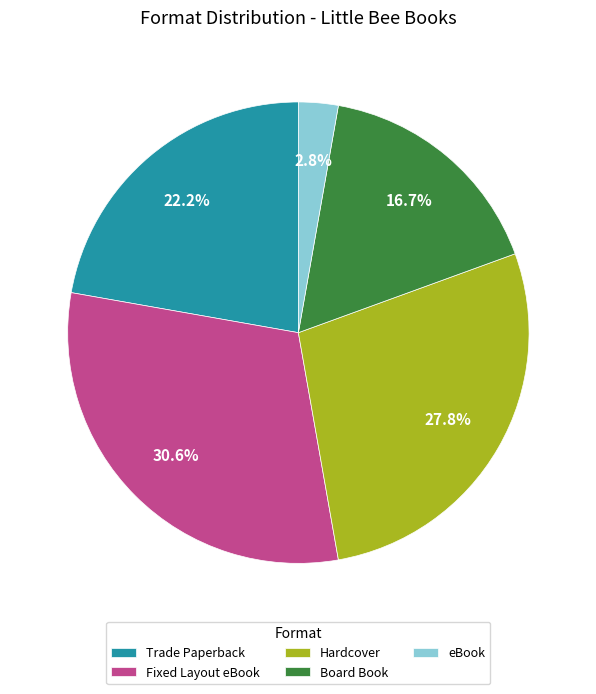

To the nearest percent, what portion does Board Book represent?

17%